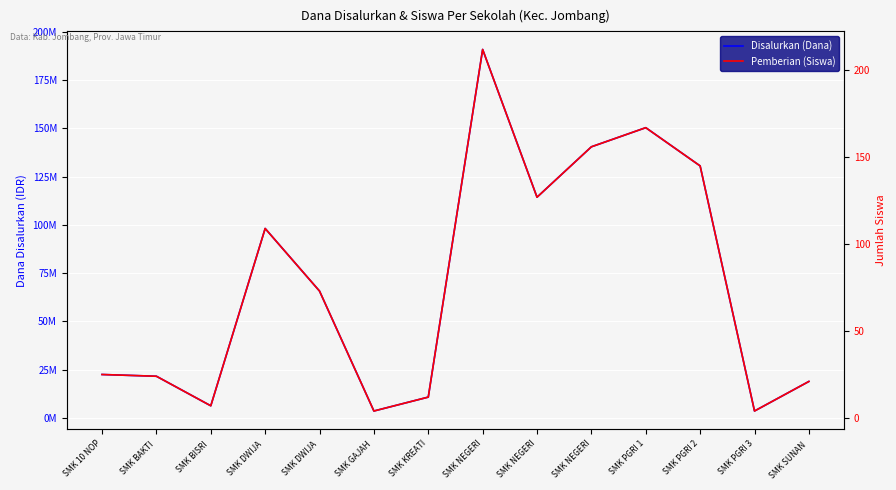

Reading left to right, list all the values displayed in this chart.

Disalurkan (Dana): SMK 10 NOP=22500000	SMK BAKTI =21600000	SMK BISRI =6300000	SMK DWIJA =98100000	SMK DWIJA =65700000	SMK GAJAH =3600000	SMK KREATI=10800000	SMK NEGERI=190800000	SMK NEGERI=114300000	SMK NEGERI=140400000	SMK PGRI 1=150300000	SMK PGRI 2=130500000	SMK PGRI 3=3600000	SMK SUNAN =18900000
Pemberian (Siswa): SMK 10 NOP=25	SMK BAKTI =24	SMK BISRI =7	SMK DWIJA =109	SMK DWIJA =73	SMK GAJAH =4	SMK KREATI=12	SMK NEGERI=212	SMK NEGERI=127	SMK NEGERI=156	SMK PGRI 1=167	SMK PGRI 2=145	SMK PGRI 3=4	SMK SUNAN =21